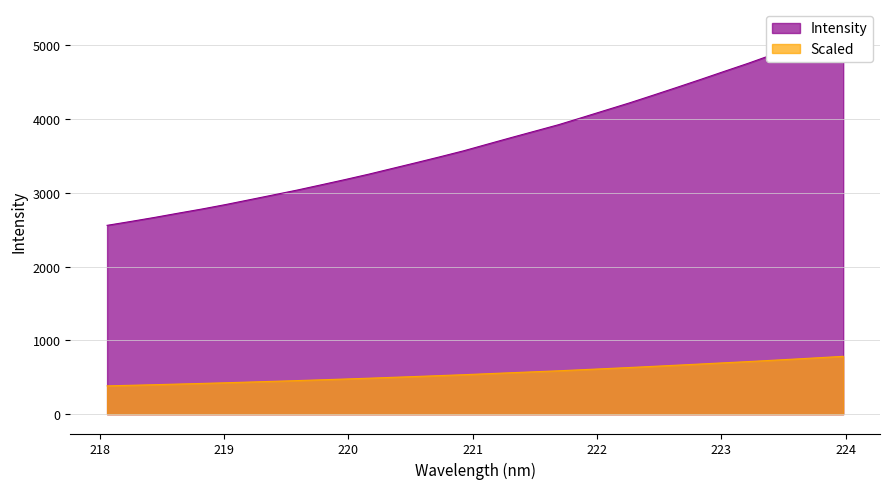

What is the highest value of the Scaled series?

783.8